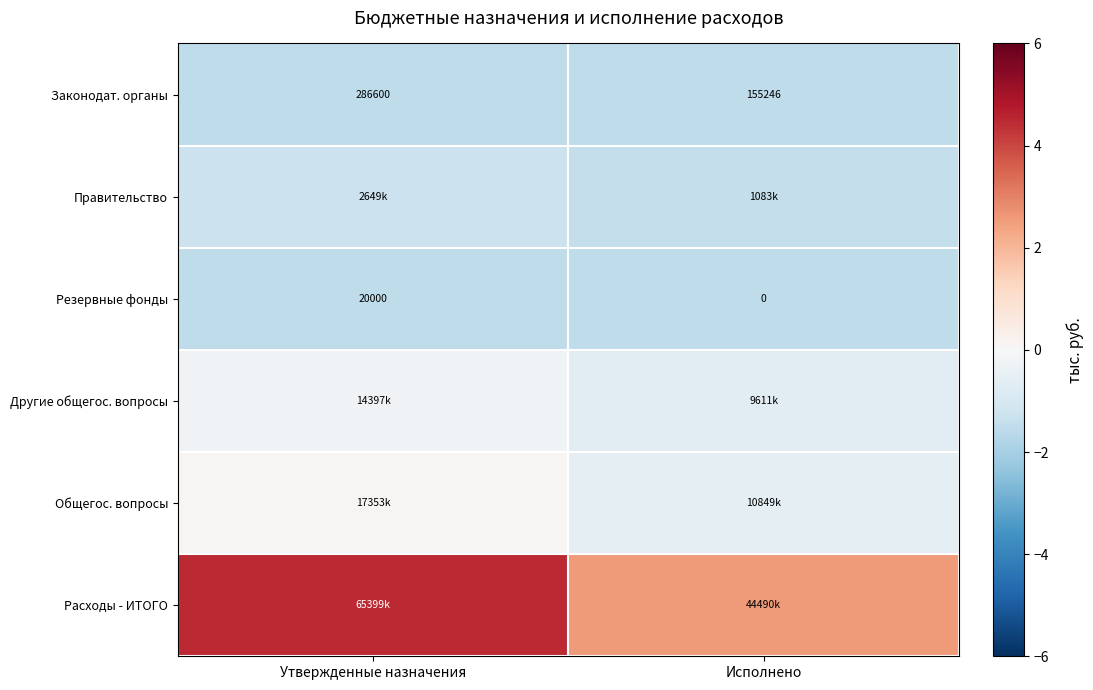

Count the Расходы - ИТОГО values in the range 2 to 4.

1